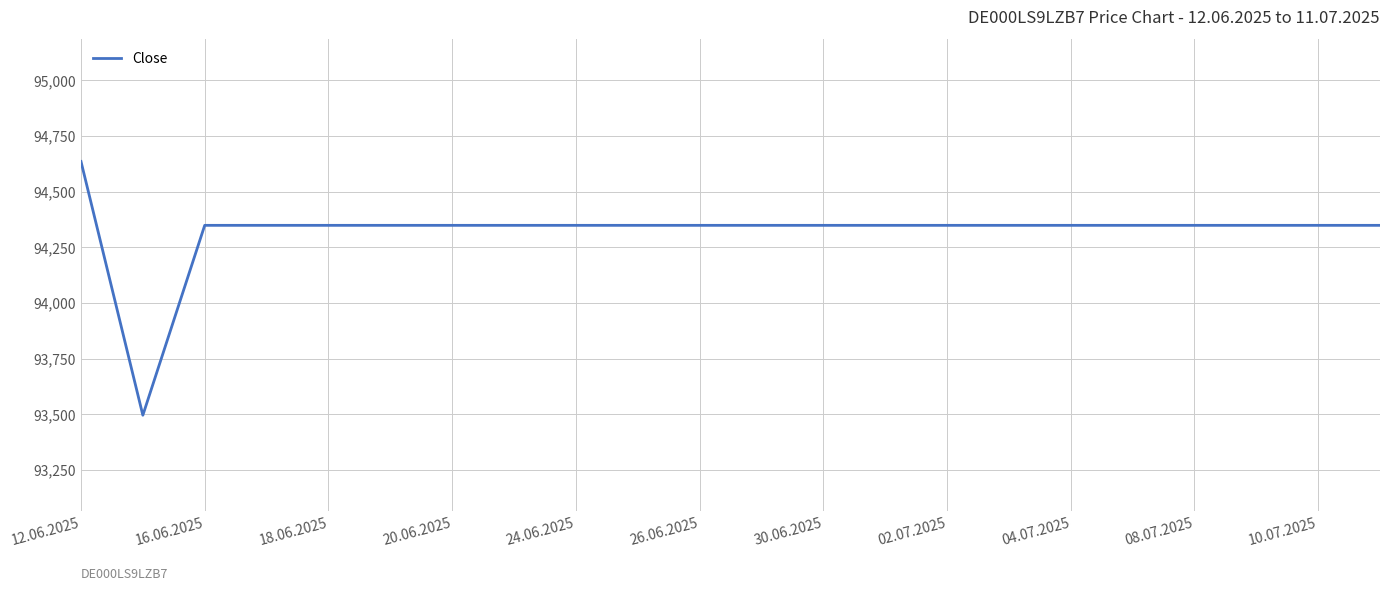

What is the maximum value shown in the chart?

94636